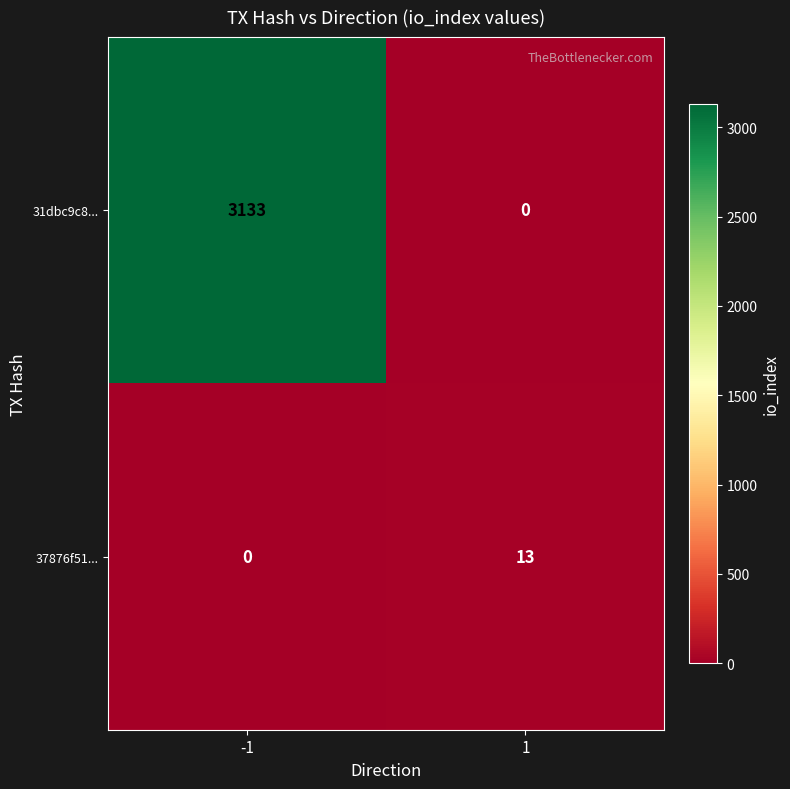

Which series has the widest spread of values?

31dbc9c8...